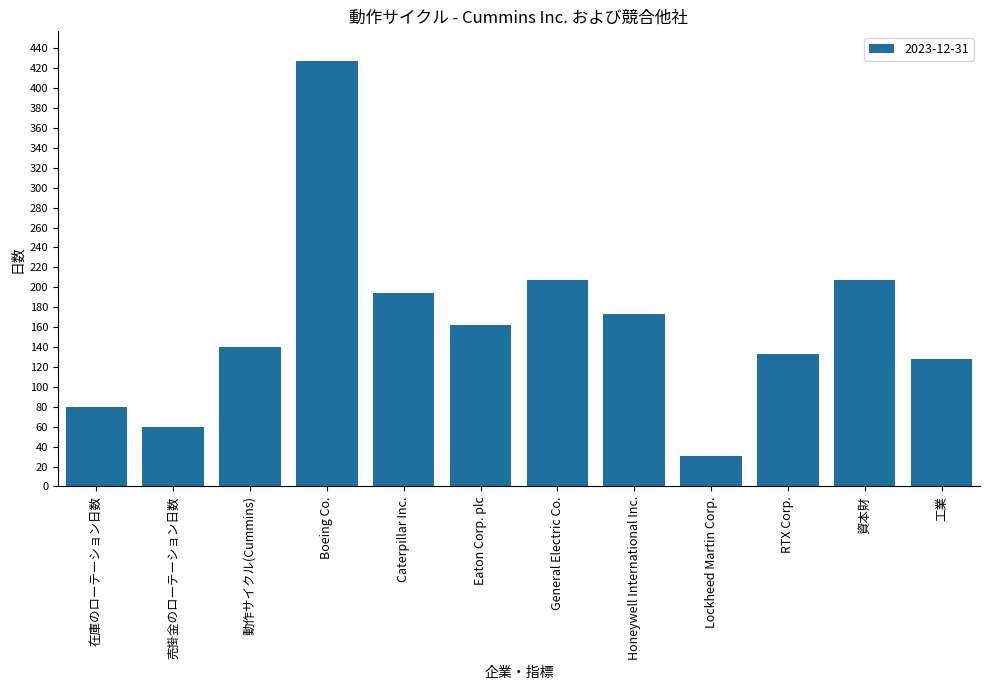

Reading left to right, what are all the values shown in this chart?

在庫のローテーション日数=80	売掛金のローテーション日数=60	動作サイクル(Cummins)=140	Boeing Co.=427	Caterpillar Inc.=194	Eaton Corp. plc=162	General Electric Co.=207	Honeywell International Inc.=173	Lockheed Martin Corp.=31	RTX Corp.=133	資本財=207	工業=128